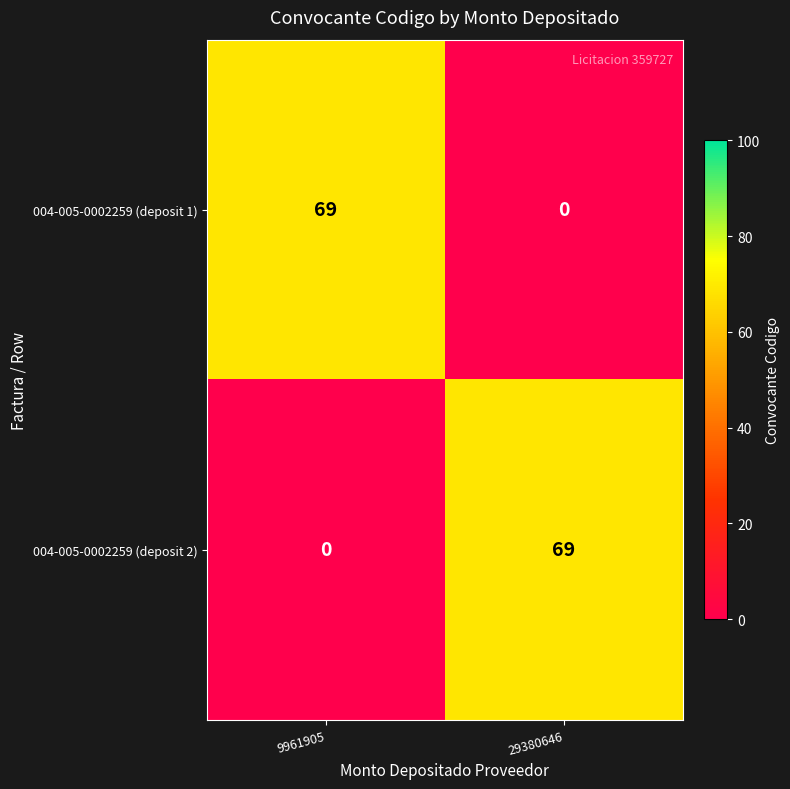

What is the difference between the maximum and minimum values in the 004-005-0002259 (deposit 1) series?

69